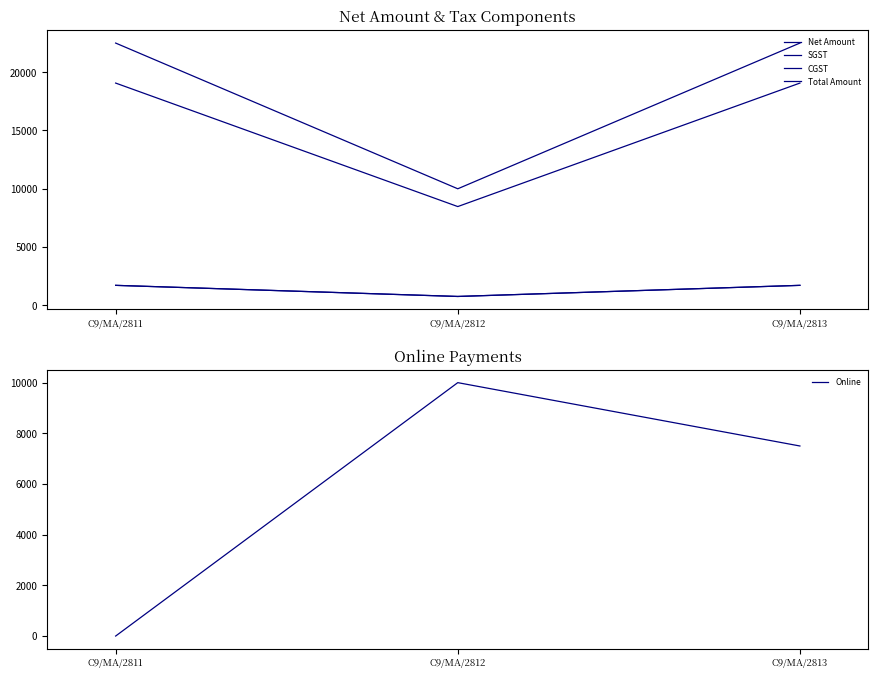

What is the total value across all series at C9/MA/2811?

45000.0